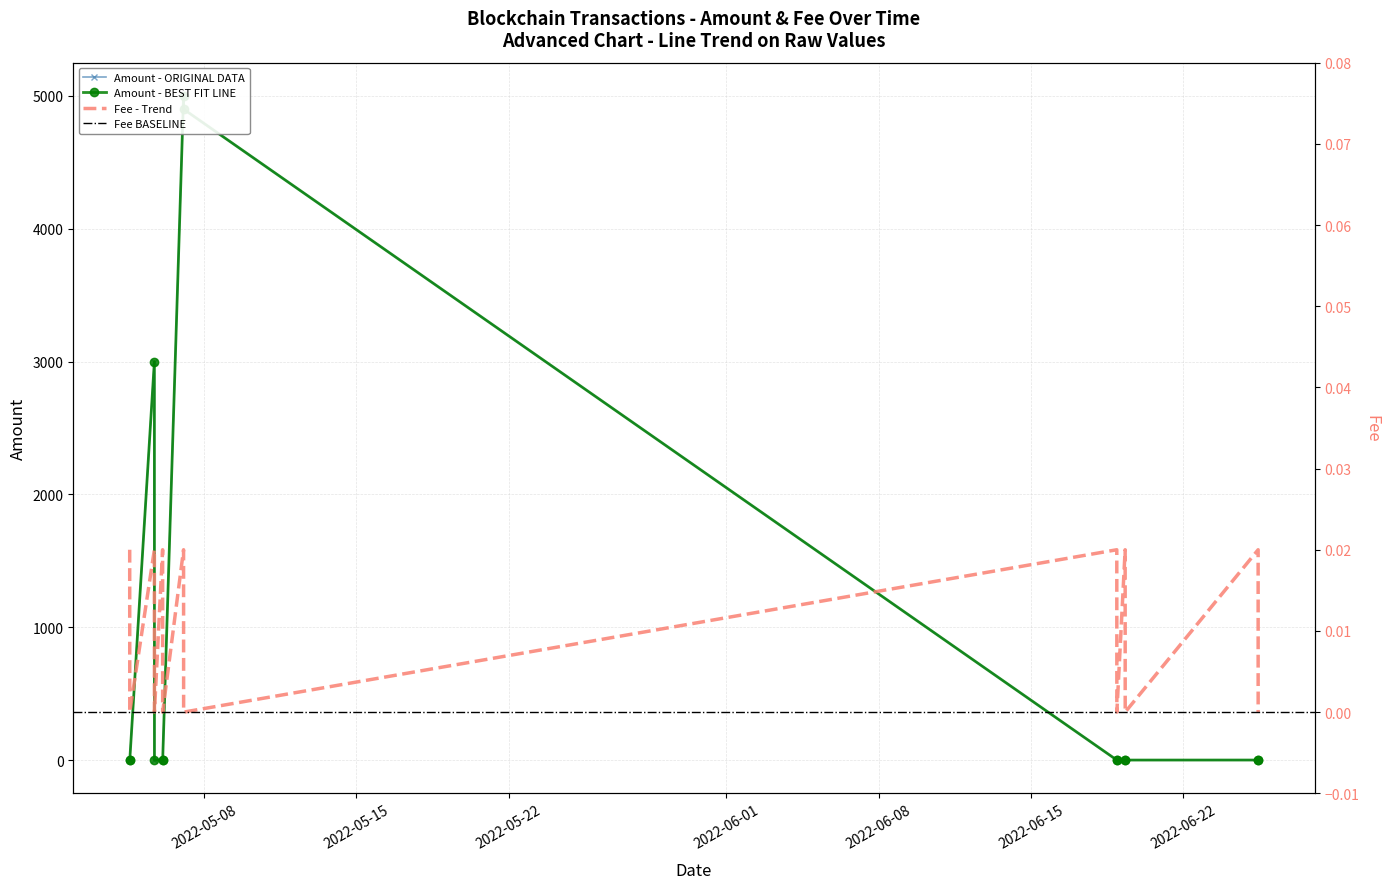

Which series has the widest spread of values?

Amount